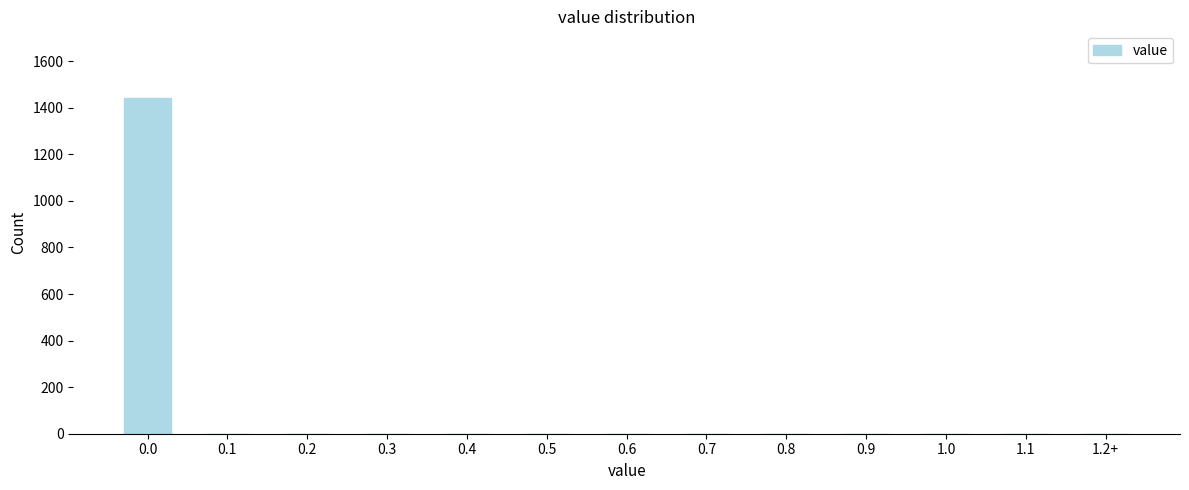

Reading right to left, extract all data points from this chart.

1.2+=0	1.1=0	1.0=0	0.9=0	0.8=0	0.7=0	0.6=0	0.5=0	0.4=0	0.3=0	0.2=0	0.1=0	0.0=1440